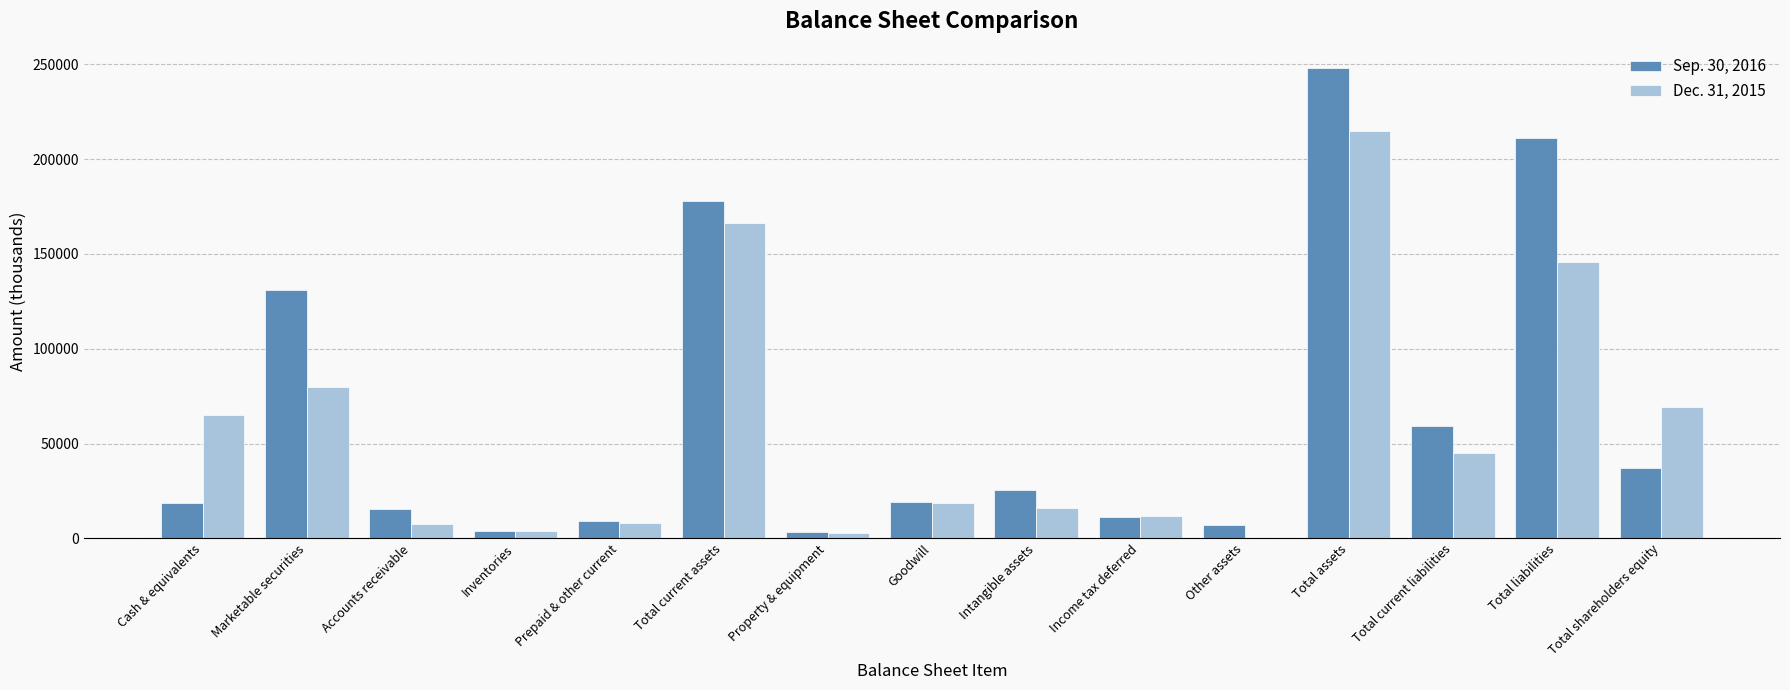

The Dec. 31, 2015 series shows 166401 at Total current assets. True or false?

True